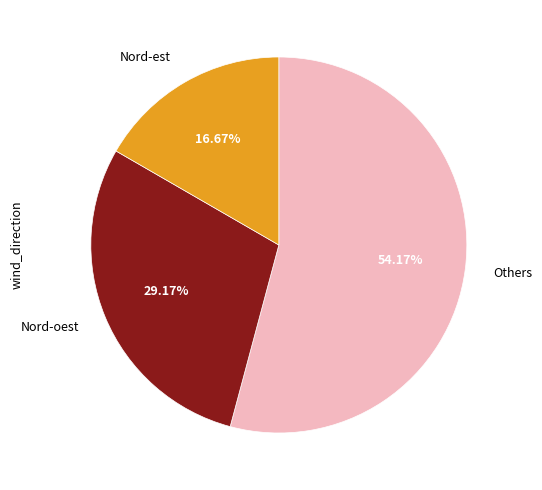

What is the smallest slice in the pie chart?

Nord-est